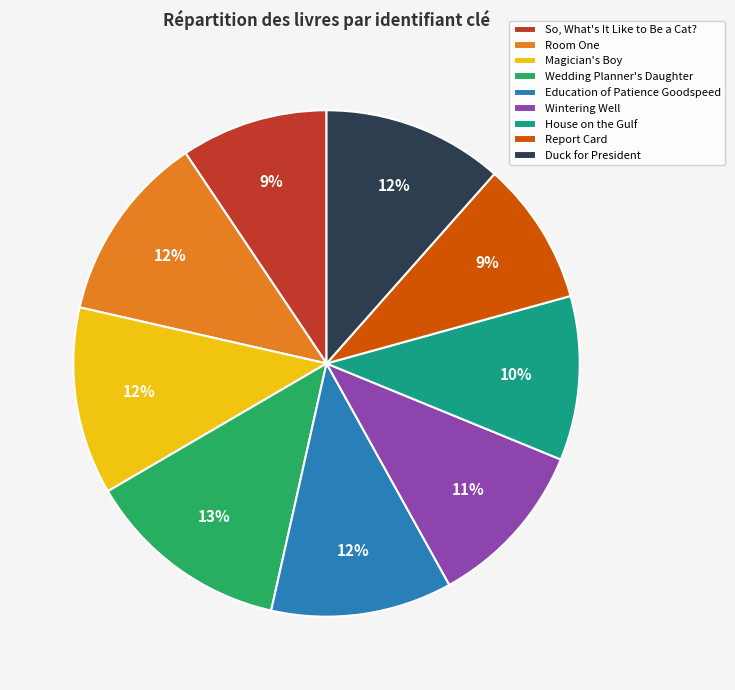

Does Wedding Planner's Daughter represent more than half of the total?

No